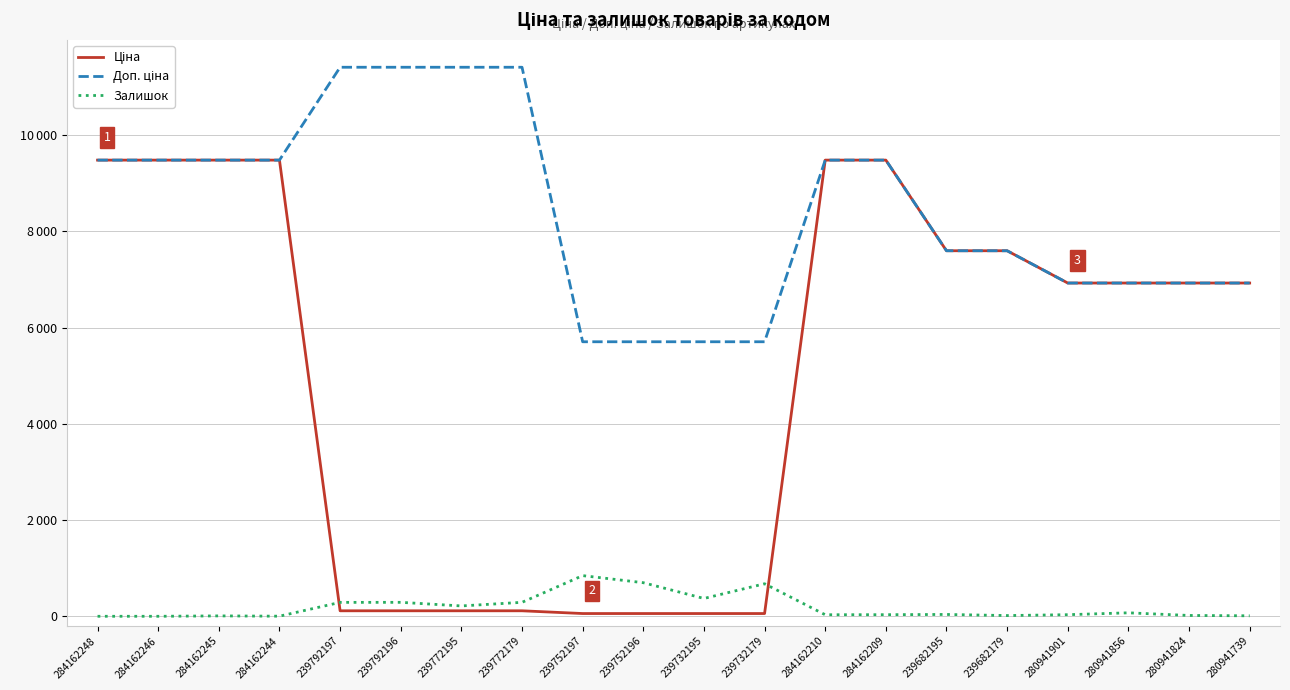

Does the chart have visible grid lines?

Yes